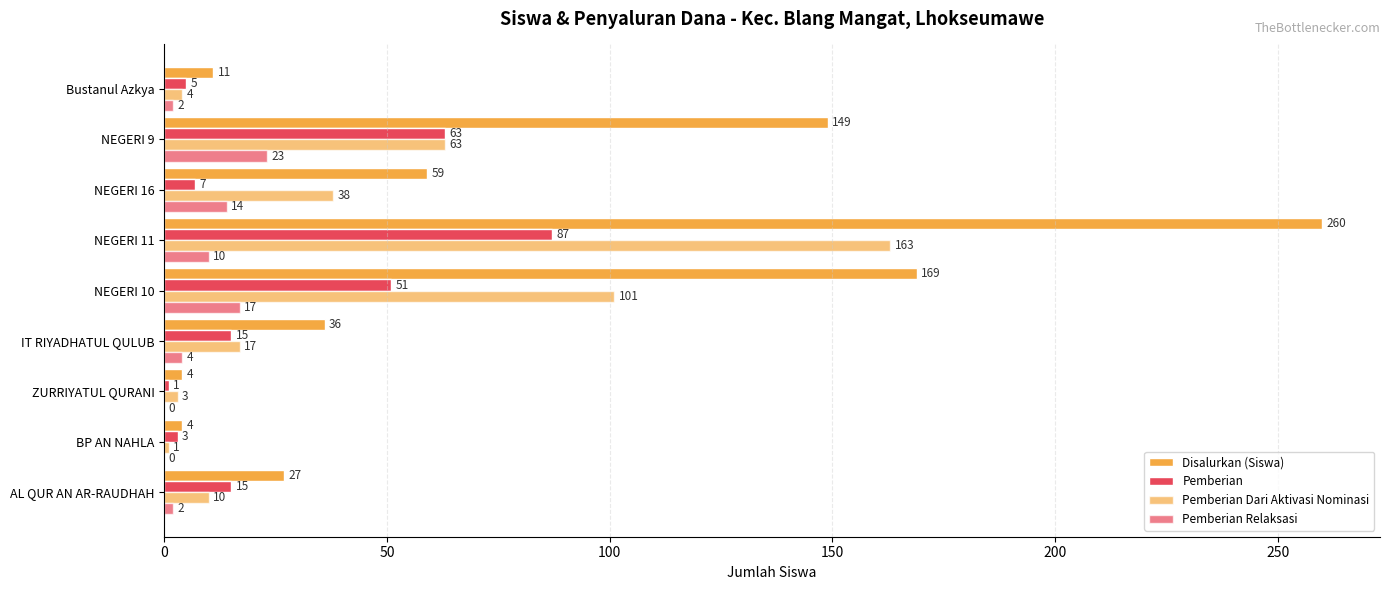

How many positive values does the Pemberian Relaksasi series have?

7